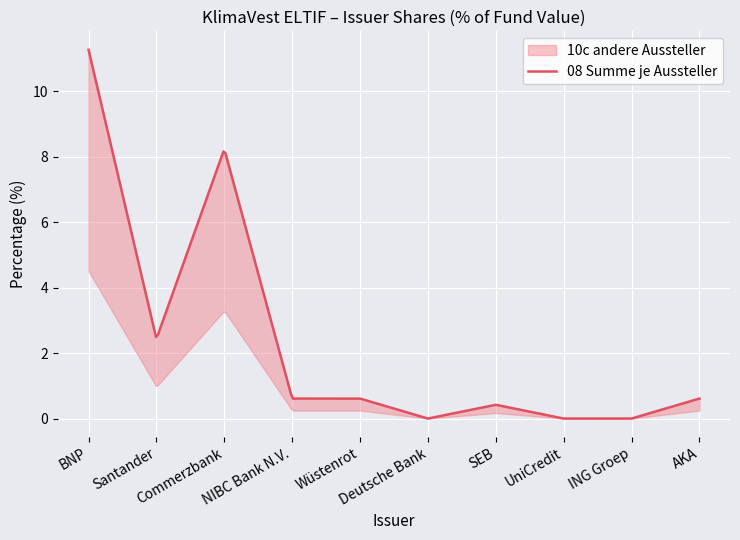

What are all the series names shown in the legend?

08_Summe, 10c_andere